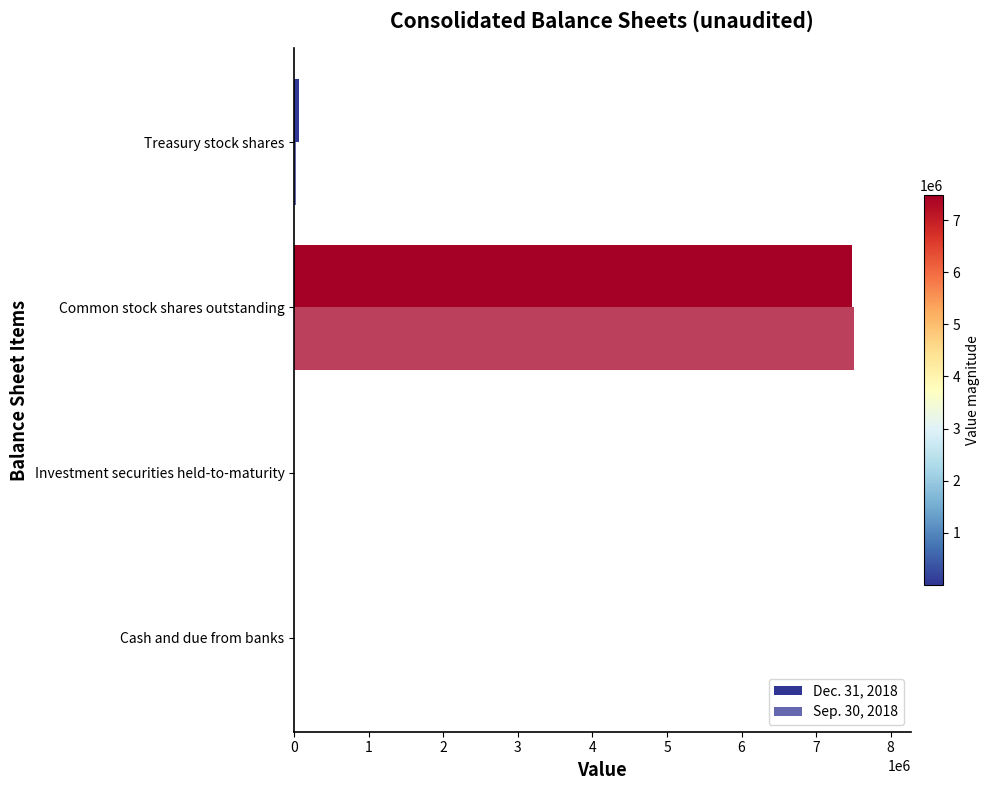

Which series has the largest total across all categories?

Sep. 30, 2018